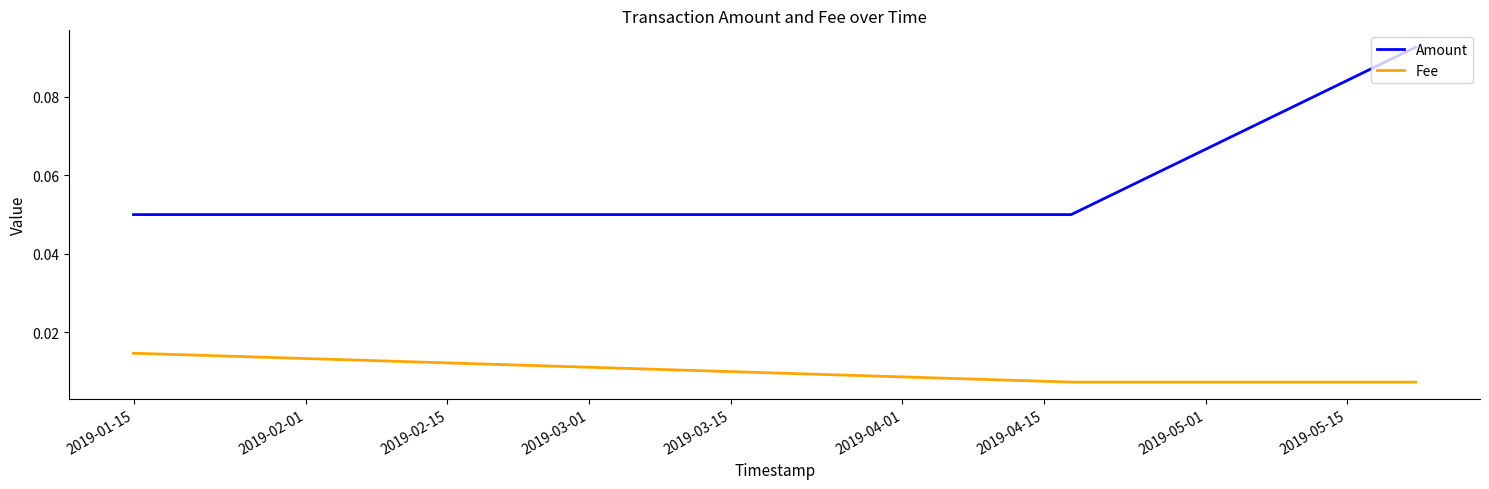

Rank the series by their maximum value, from lowest to highest.

Fee, Amount